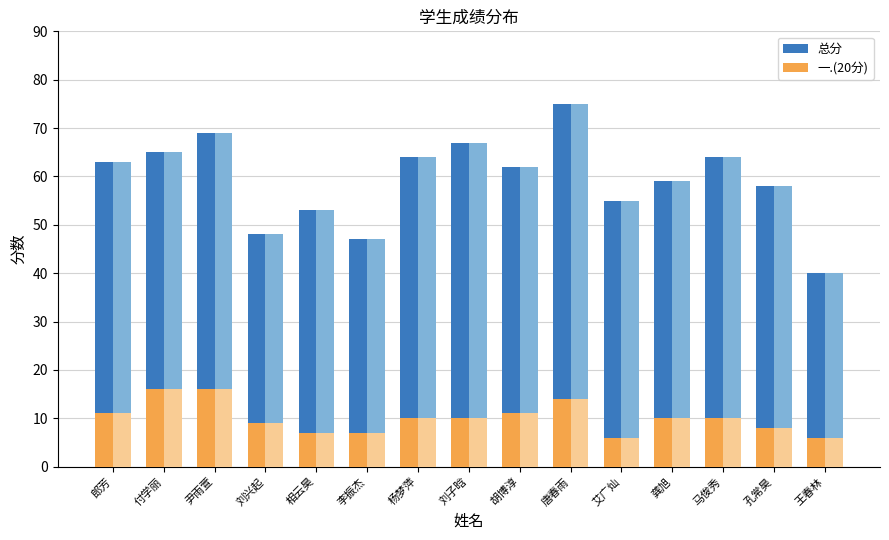

Reading left to right, transcribe all the data shown in this chart.

总分: 郎芳=63	付学丽=65	尹雨萱=69	刘兴起=48	相云昊=53	李振杰=47	杨梦萍=64	刘子晗=67	胡博淳=62	唐春雨=75	艾广灿=55	龚旭=59	马俊秀=64	孔常昊=58	王春林=40
一.(20分): 郎芳=11	付学丽=16	尹雨萱=16	刘兴起=9	相云昊=7	李振杰=7	杨梦萍=10	刘子晗=10	胡博淳=11	唐春雨=14	艾广灿=6	龚旭=10	马俊秀=10	孔常昊=8	王春林=6